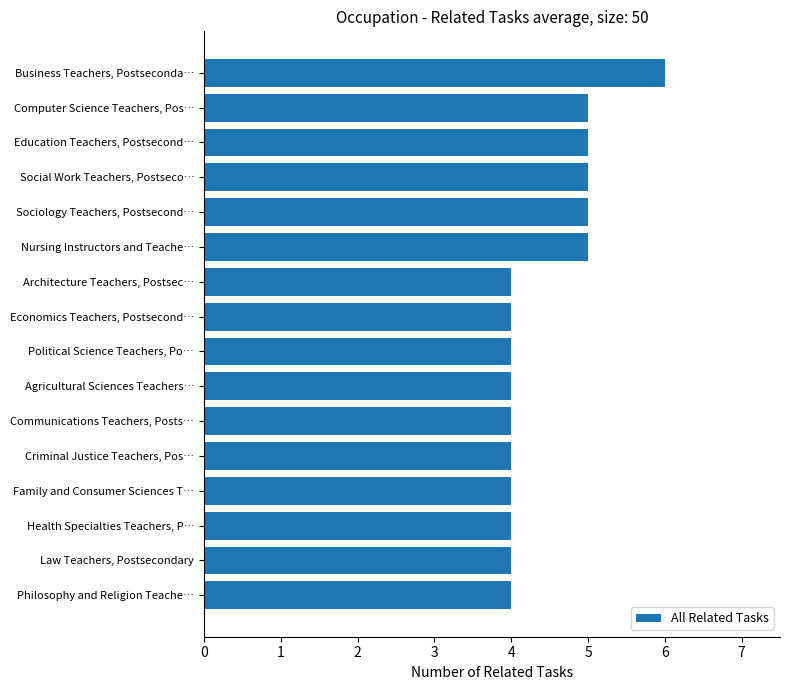

What is the sum of all values?

71